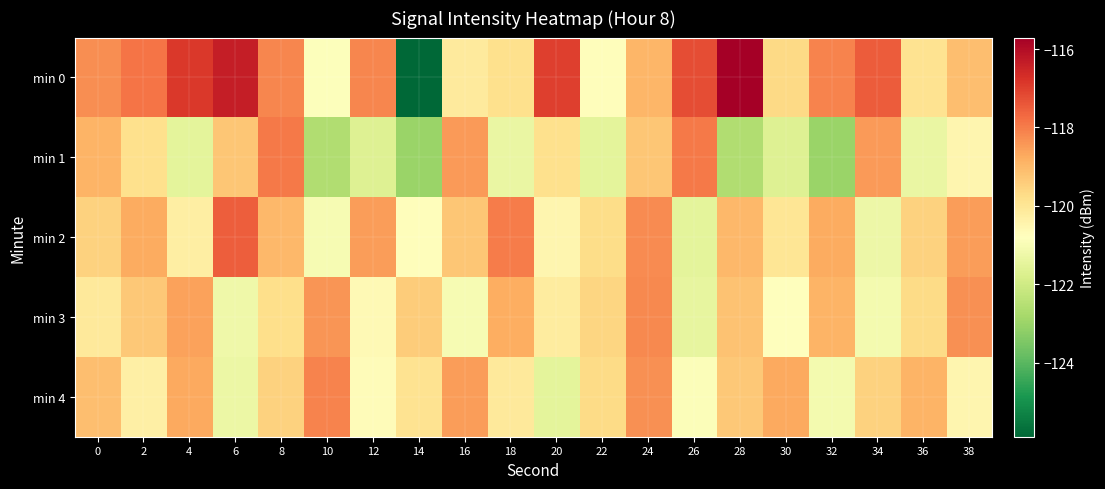

Which series has the largest range (max minus min)?

min 0